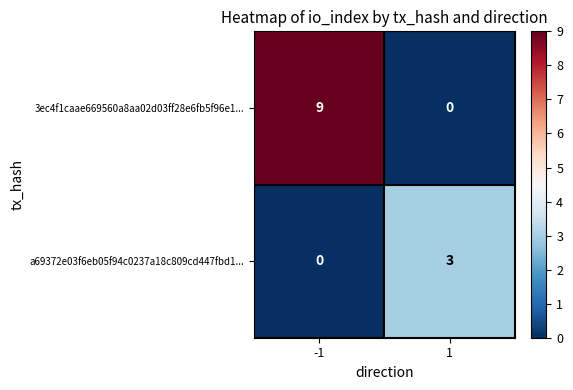

Reading right to left, extract all data points from this chart.

3ec4f1caae669560a8aa02d03ff28e6fb5f96e1...: 0	9
a69372e03f6eb05f94c0237a18c809cd447fbd1...: 3	0